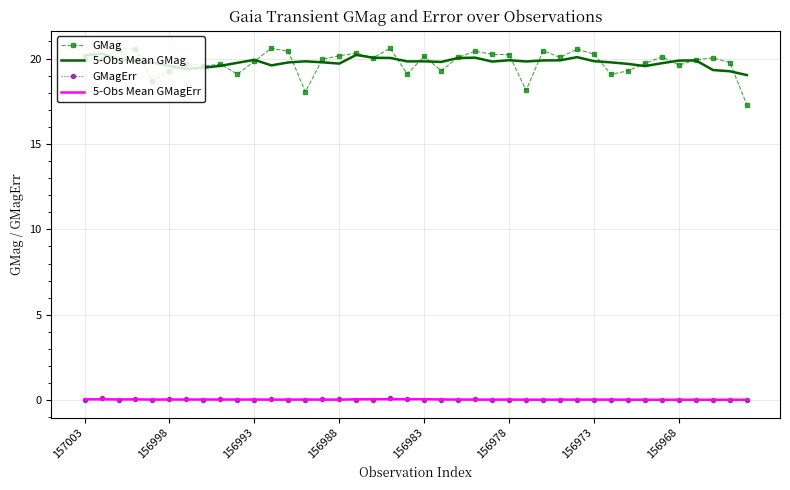

True or false: GMag has more than 2 interior local peaks.

True